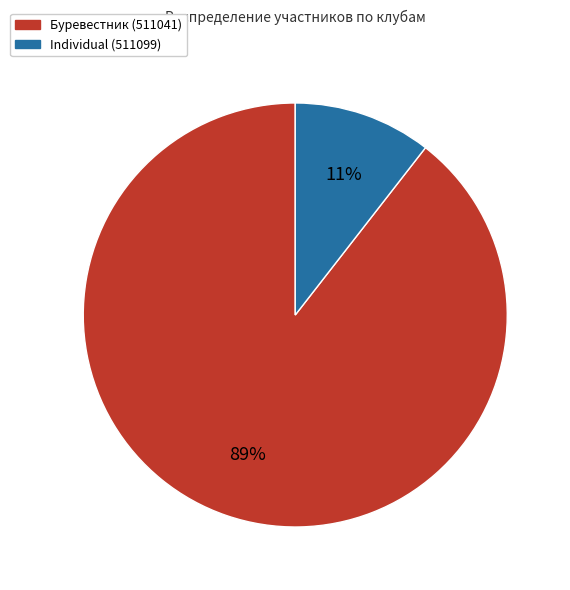

To the nearest percent, what is the combined percentage of Буревестник (511041) and Individual (511099)?

100%